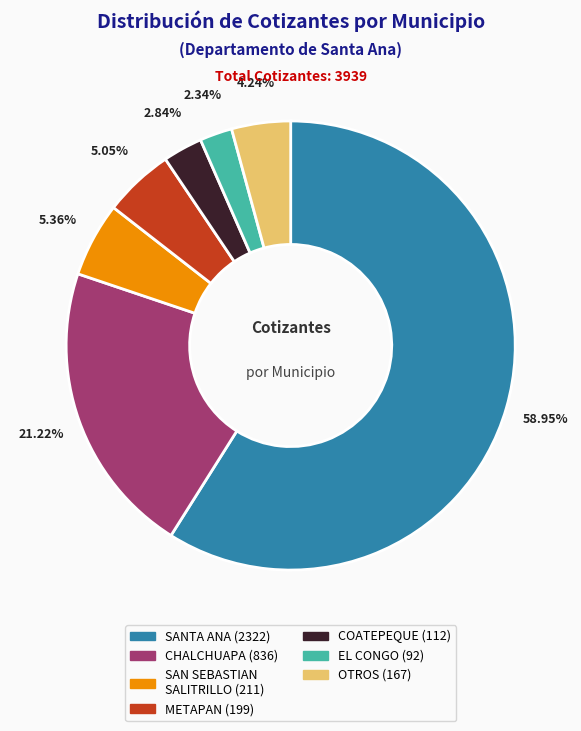

Count the number of slices in the pie.

7